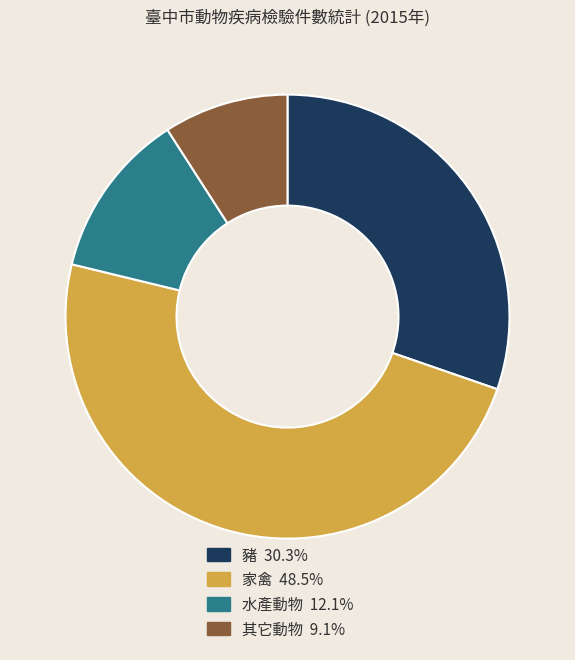

Does 家禽 represent more than half of the total?

No